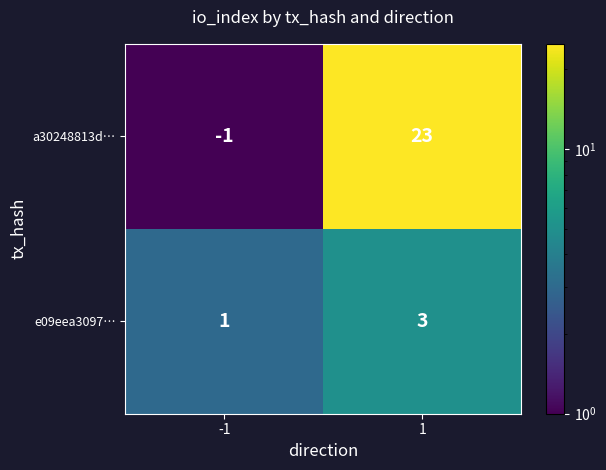

What is the sum of the a30248813d… values at 1 and -1?

22